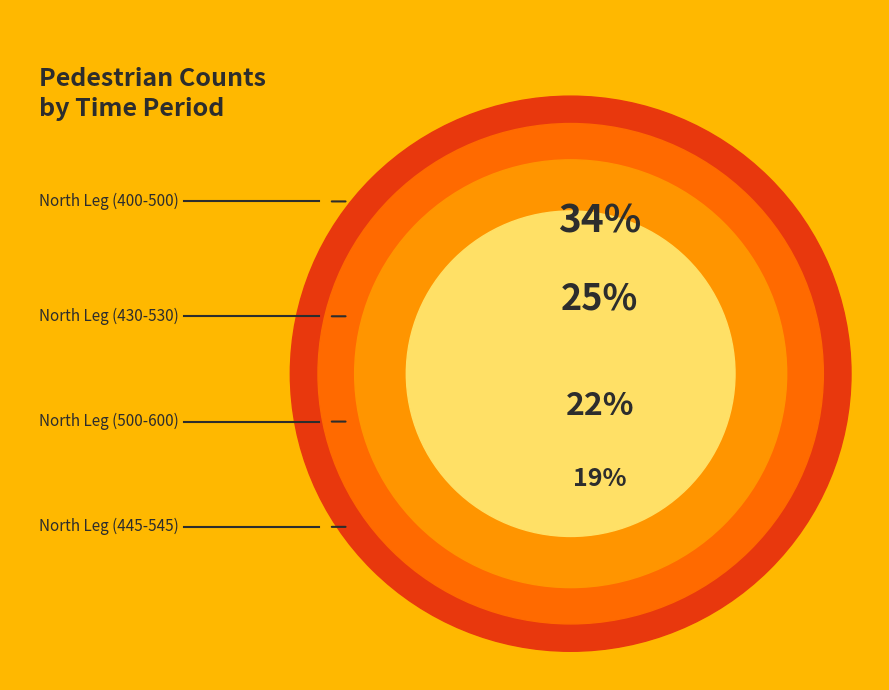

How many segments does this pie chart have?

4